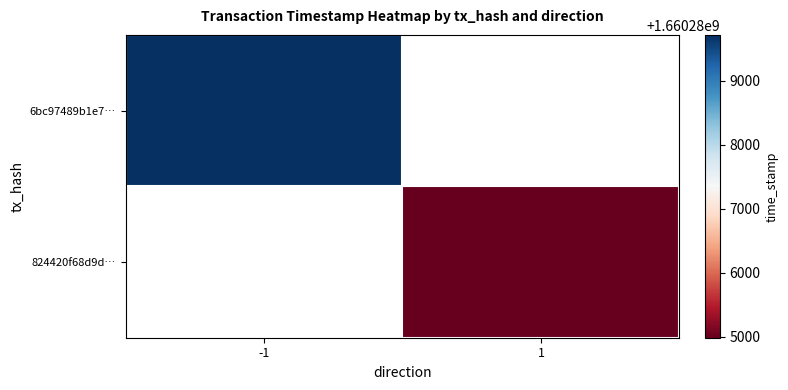

True or false: 824420f68d9d… has a value of 1660284983.0 at 1.

True